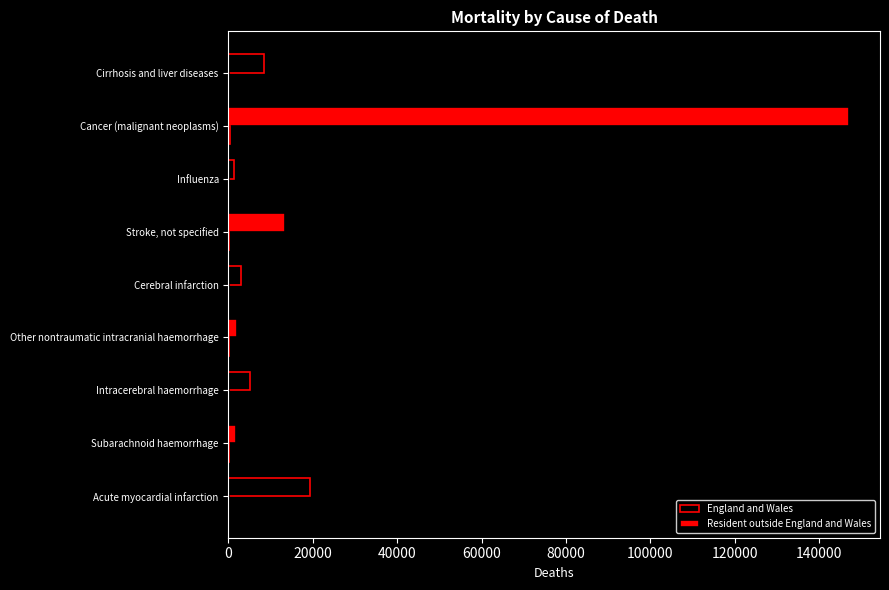

Reading left to right, list all the values displayed in this chart.

England and Wales: 19266	1697	5147	2069	3004	13459	1213	147115	8371
Resident outside England and Wales: 120	16	23	9	13	40	10	304	26